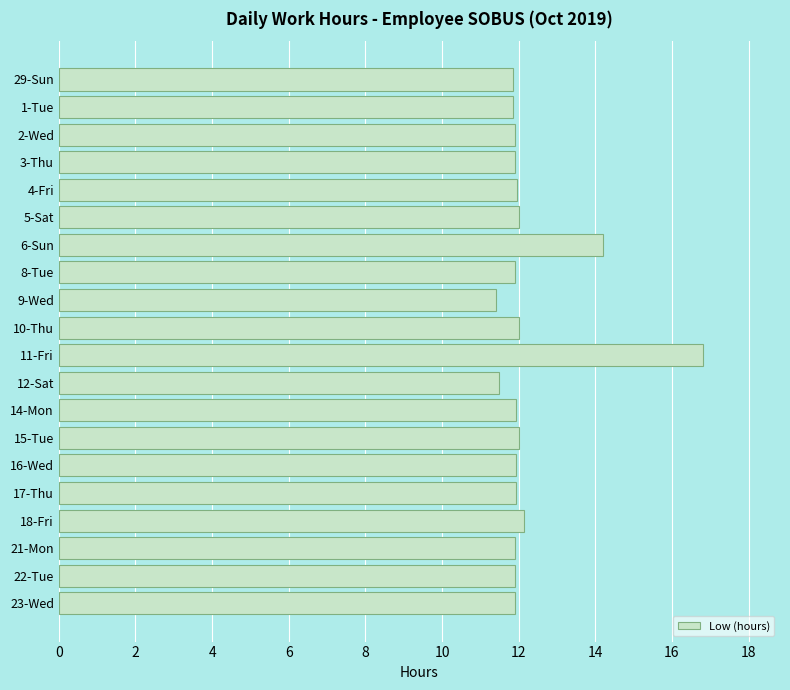

What value does the data have at 21-Mon?

11.9